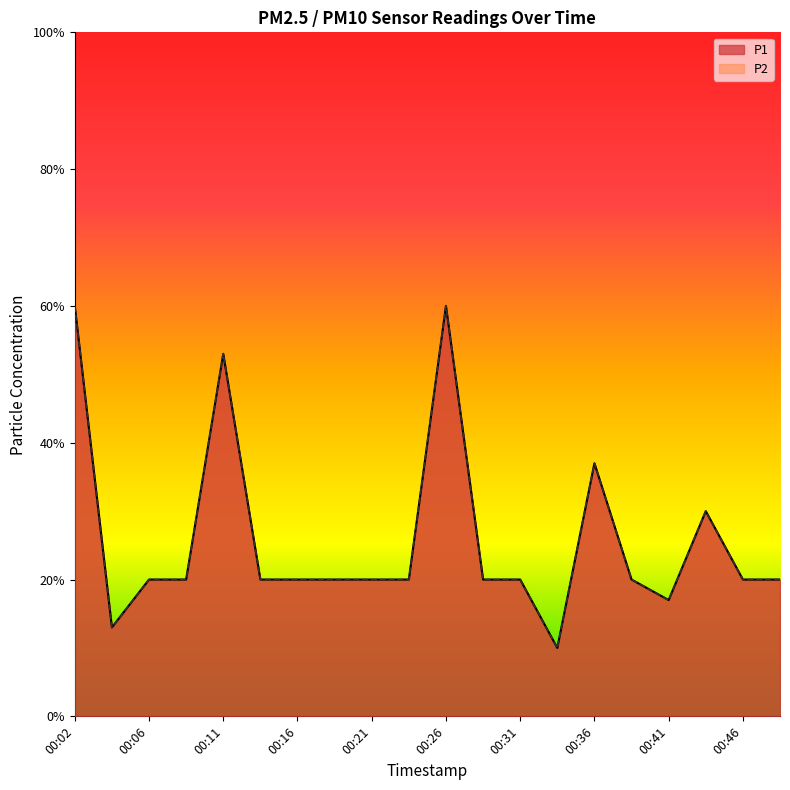

Rank the series by their maximum value, from lowest to highest.

P1, P2